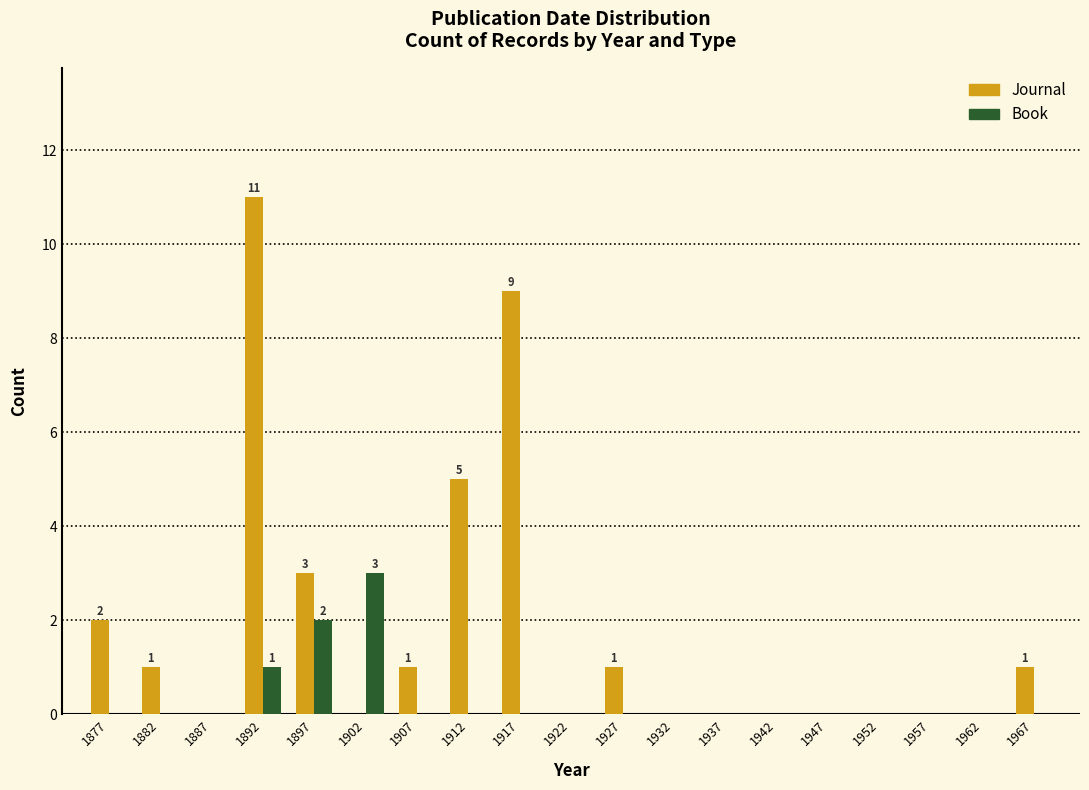

In the Book series, which range on the x-axis has the tallest bar?

1900 to 1905